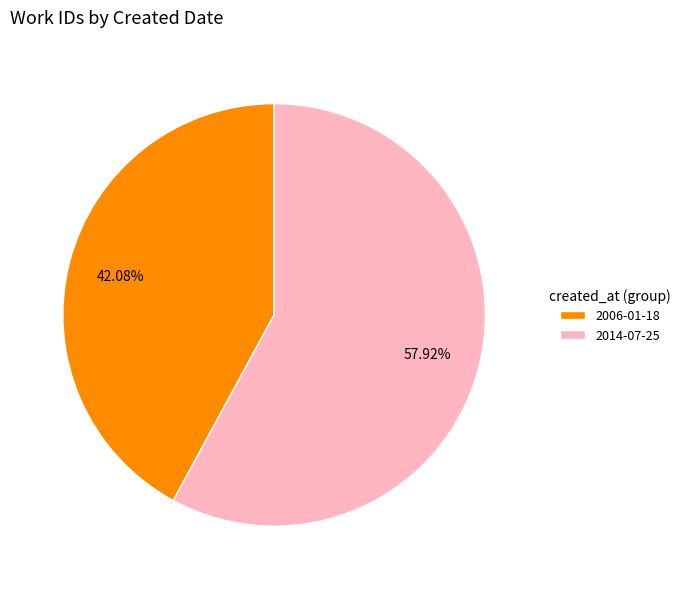

To the nearest percent, what percentage of the pie is 2014-07-25?

58%